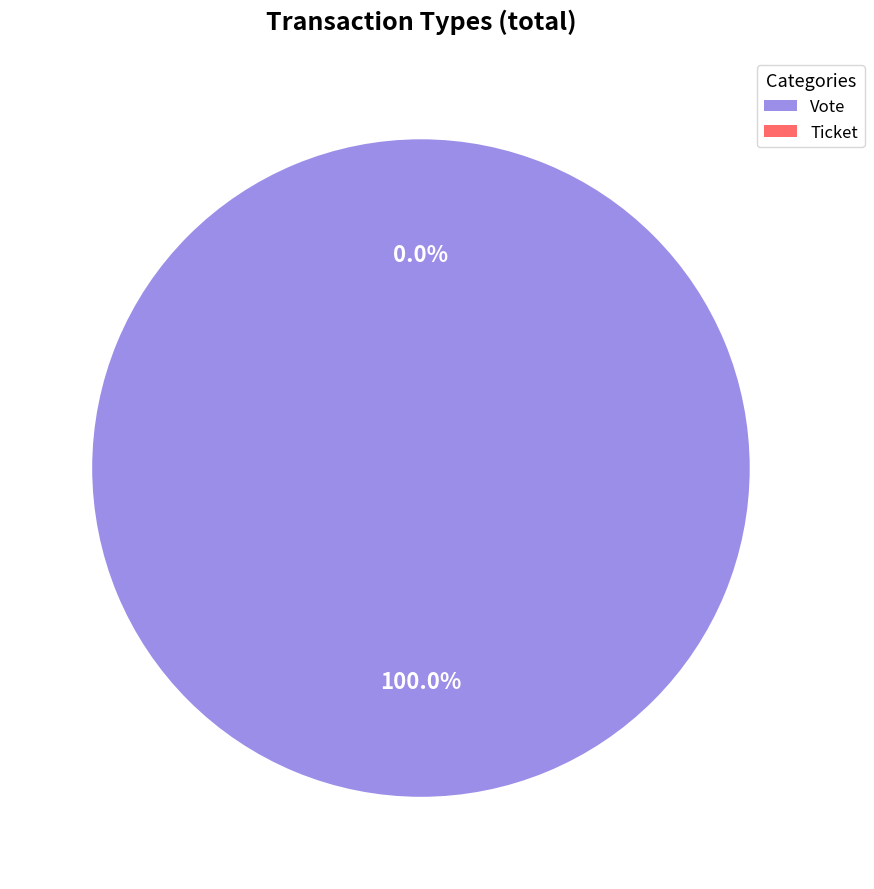

Which slice is the largest?

Vote